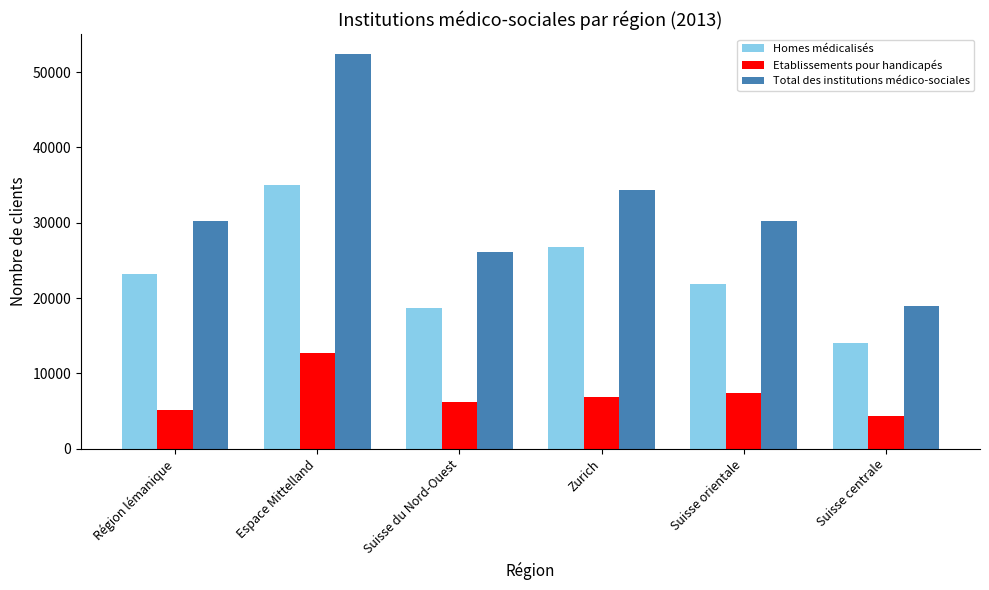

List the labels in order of Homes médicalisés value, smallest first.

Suisse centrale, Suisse du Nord-Ouest, Suisse orientale, Région lémanique, Zurich, Espace Mittelland